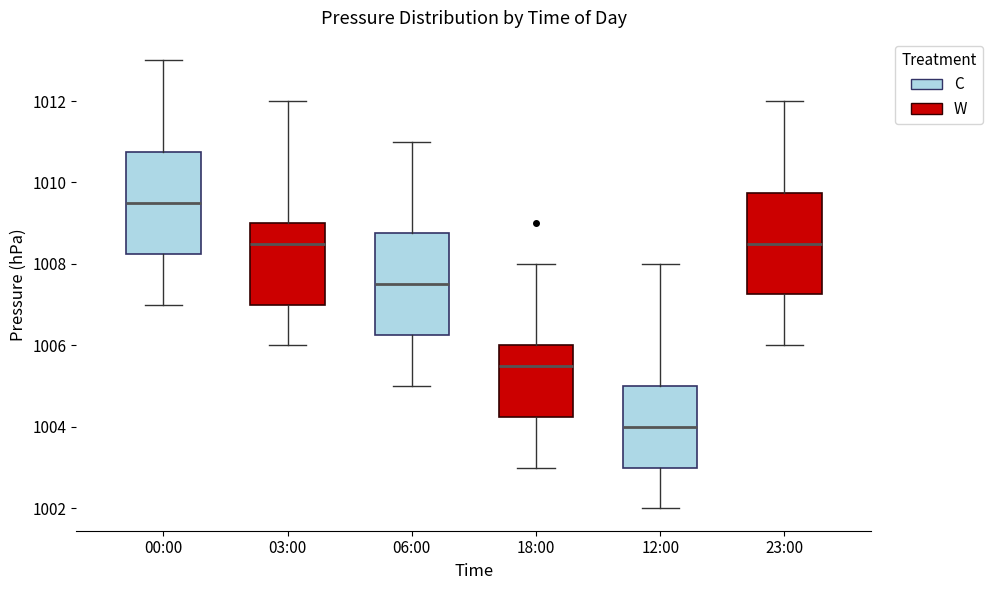

Which box has the highest median line?

00:00 (C)